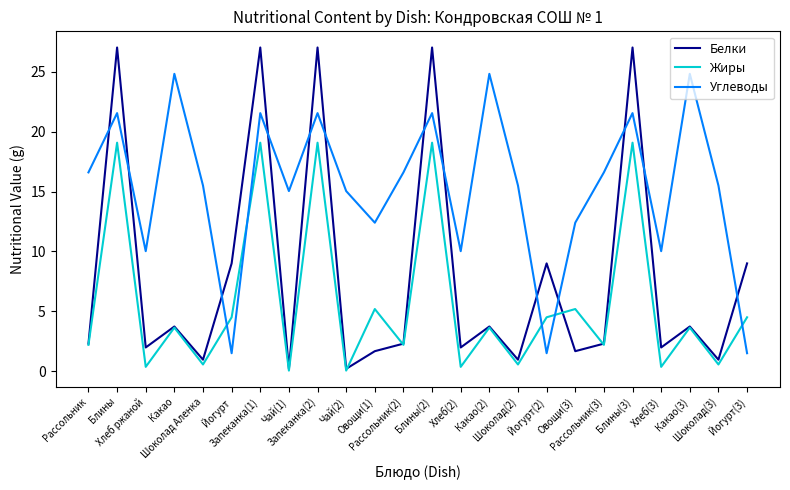

Which series changed the most between Рассольник and Какао?

Углеводы